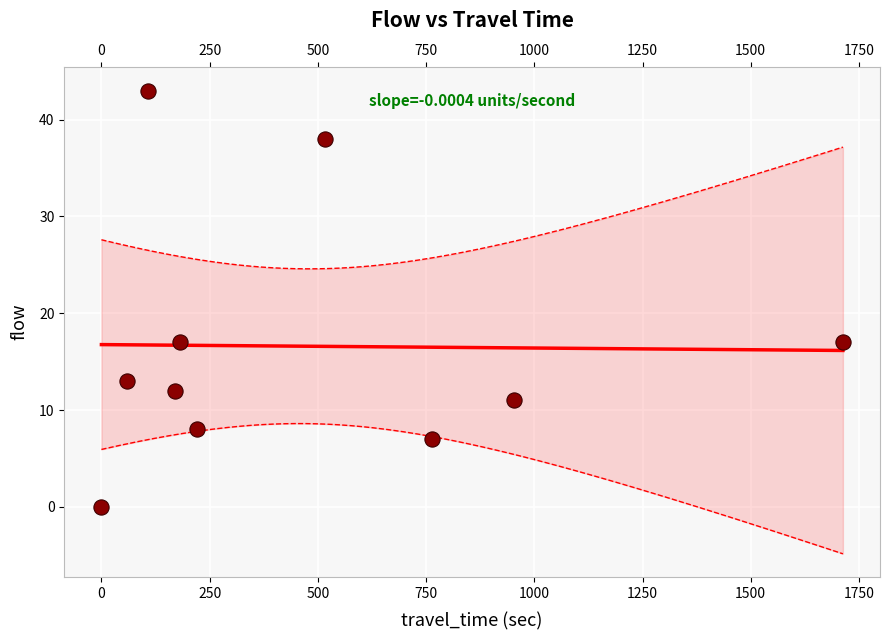

What is the range of Y values (max minus min)?

43